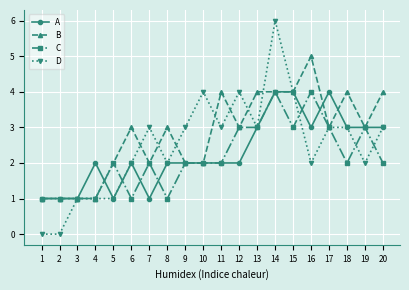

Which series has the largest total across all categories?

B